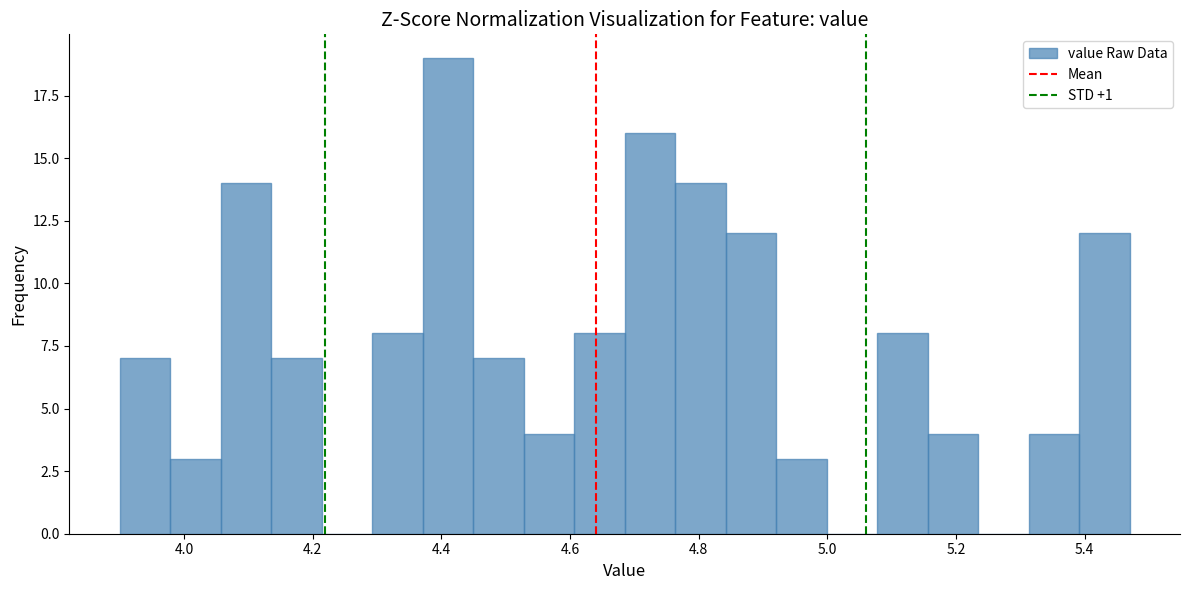

Around what value on the x-axis is the tallest bar? Give the approximate position of its centre, as read against the axis.

4.42